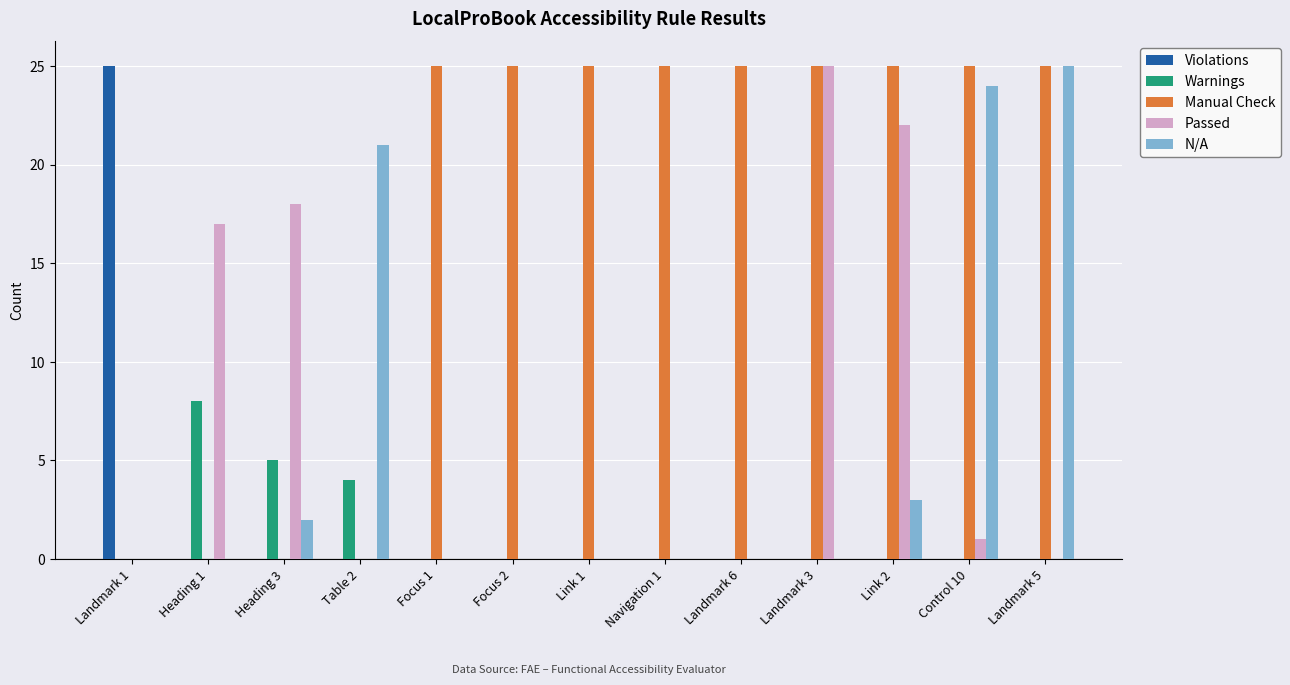

Between Navigation 1 and Link 2, which series saw the biggest shift?

Passed